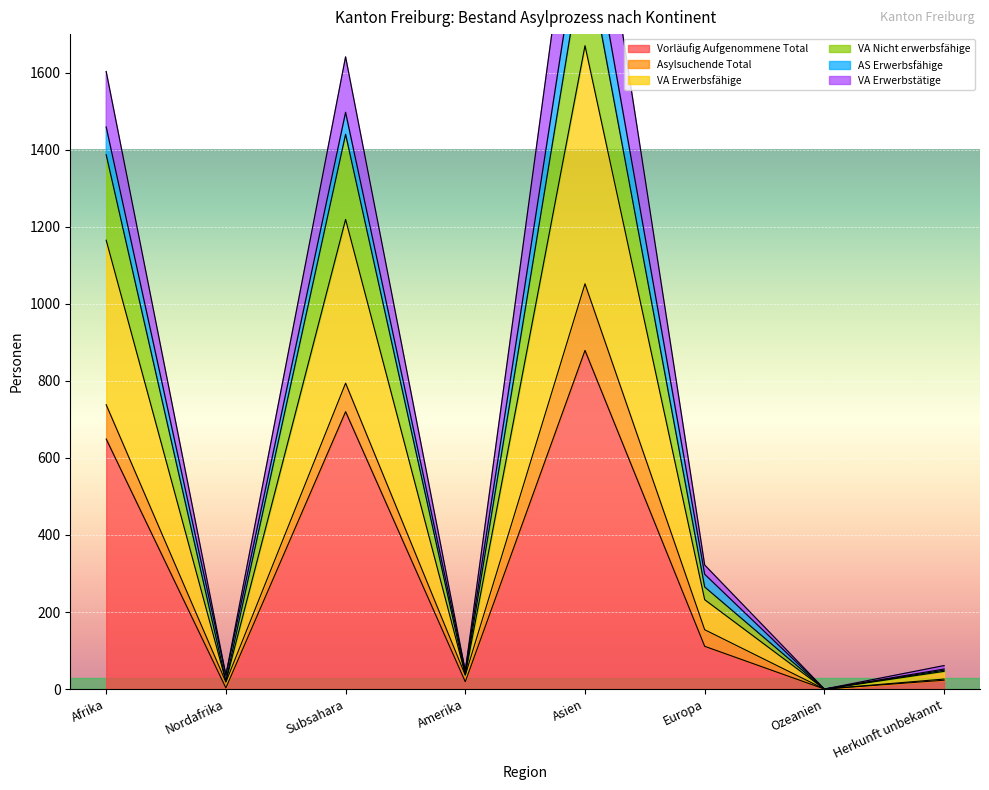

After their last crossing, which series has the higher values: Vorläufig Aufgenommene Total or Asylsuchende Total?

Vorläufig Aufgenommene Total